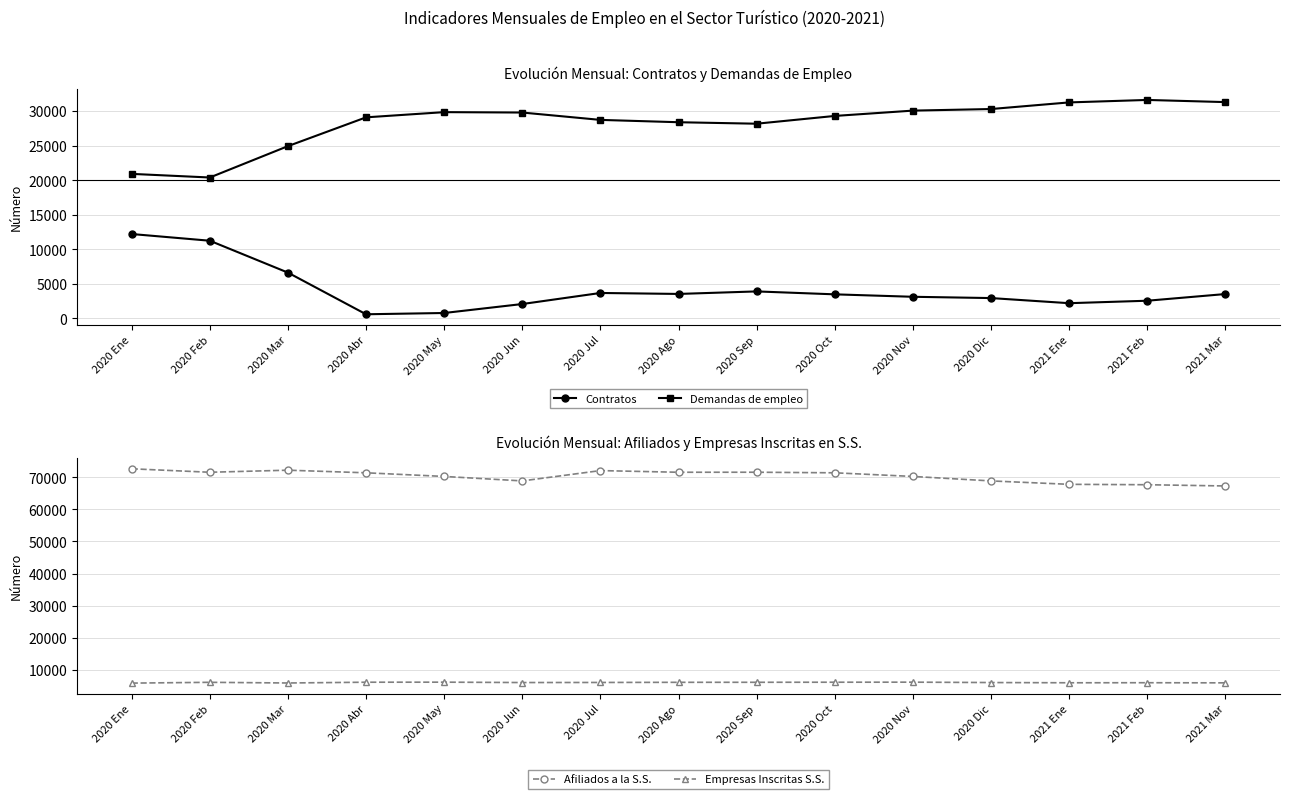

True or false: Afiliados a la S.S. has more than 1 interior local peaks.

True